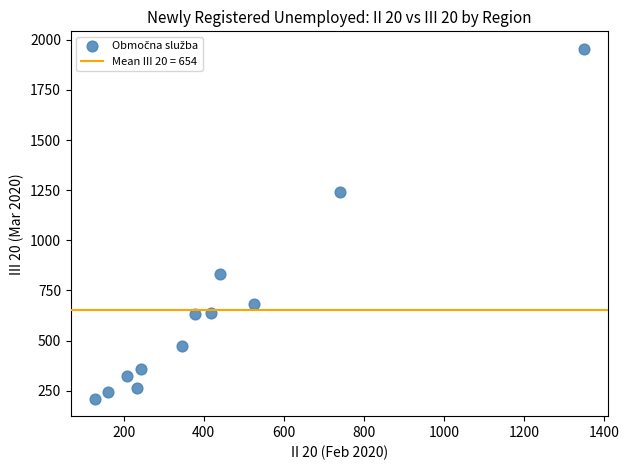

What is the average X value?

431